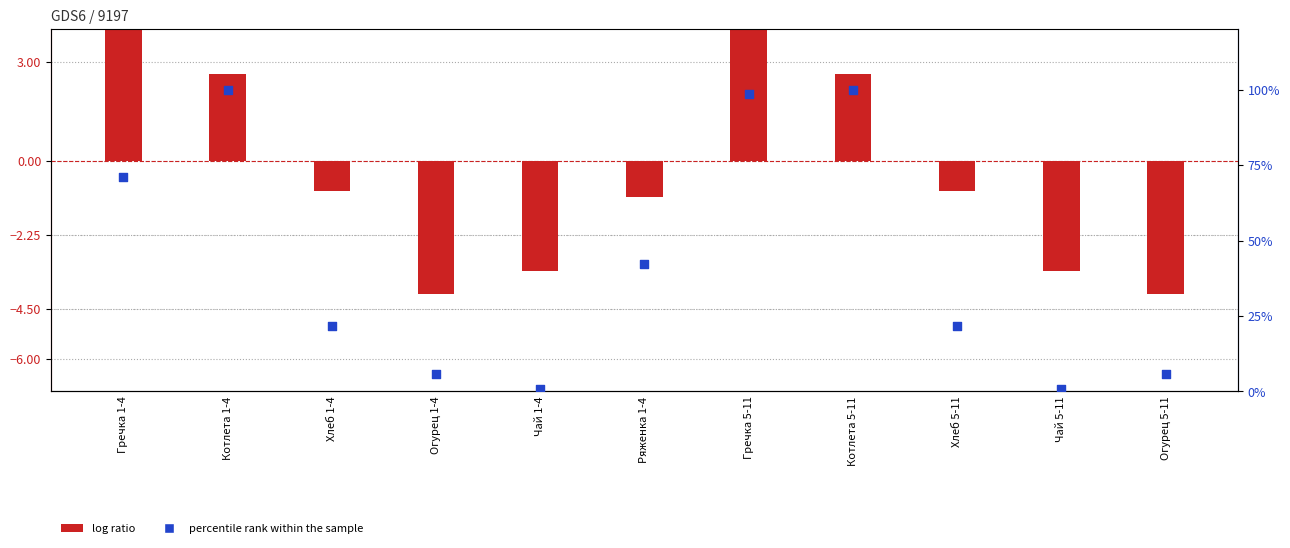

At which category is the sum across all series the highest?

Гречка 5-11